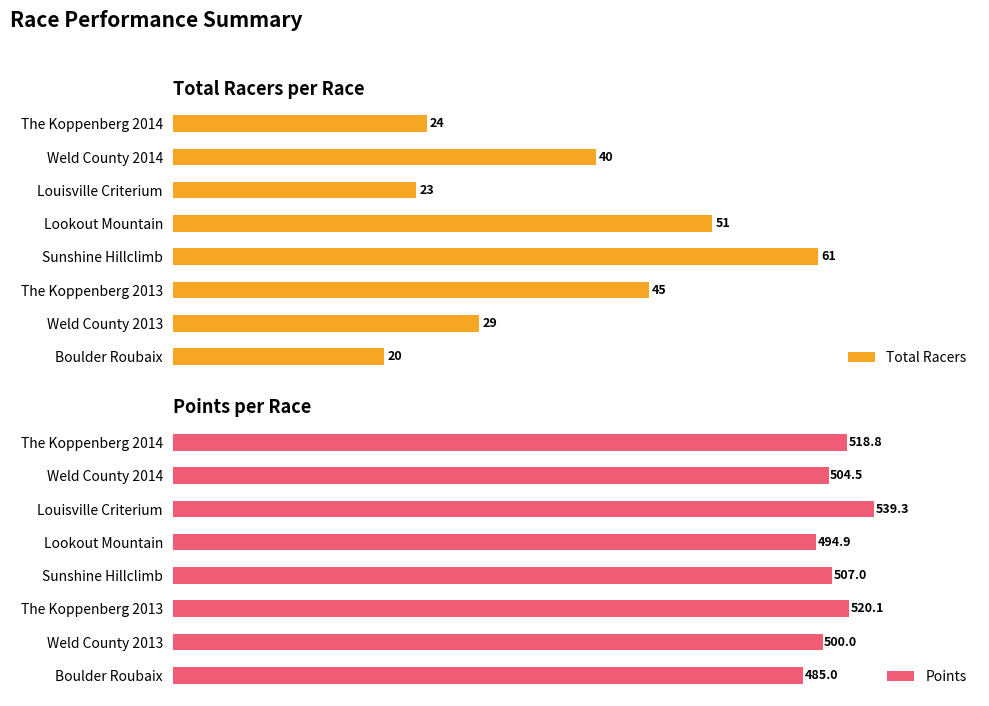

What is the value of the Total Racers bar at the 1st from the left?

20.0